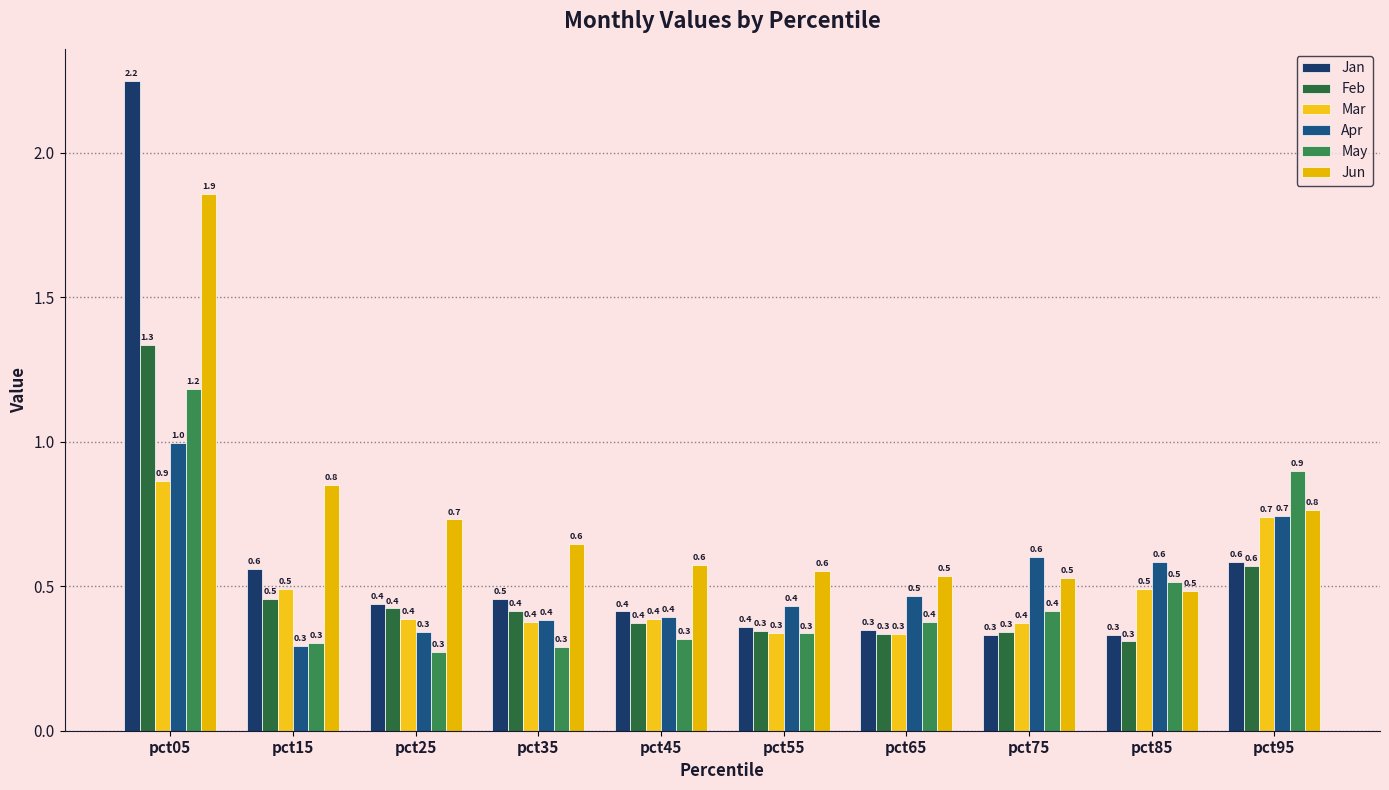

Reading right to left, list all the values displayed in this chart.

Jan: pct95=0.6	pct85=0.3	pct75=0.3	pct65=0.3	pct55=0.4	pct45=0.4	pct35=0.5	pct25=0.4	pct15=0.6	pct05=2.2
Feb: pct95=0.6	pct85=0.3	pct75=0.3	pct65=0.3	pct55=0.3	pct45=0.4	pct35=0.4	pct25=0.4	pct15=0.5	pct05=1.3
Mar: pct95=0.7	pct85=0.5	pct75=0.4	pct65=0.3	pct55=0.3	pct45=0.4	pct35=0.4	pct25=0.4	pct15=0.5	pct05=0.9
Apr: pct95=0.7	pct85=0.6	pct75=0.6	pct65=0.5	pct55=0.4	pct45=0.4	pct35=0.4	pct25=0.3	pct15=0.3	pct05=1.0
May: pct95=0.9	pct85=0.5	pct75=0.4	pct65=0.4	pct55=0.3	pct45=0.3	pct35=0.3	pct25=0.3	pct15=0.3	pct05=1.2
Jun: pct95=0.8	pct85=0.5	pct75=0.5	pct65=0.5	pct55=0.6	pct45=0.6	pct35=0.6	pct25=0.7	pct15=0.8	pct05=1.9